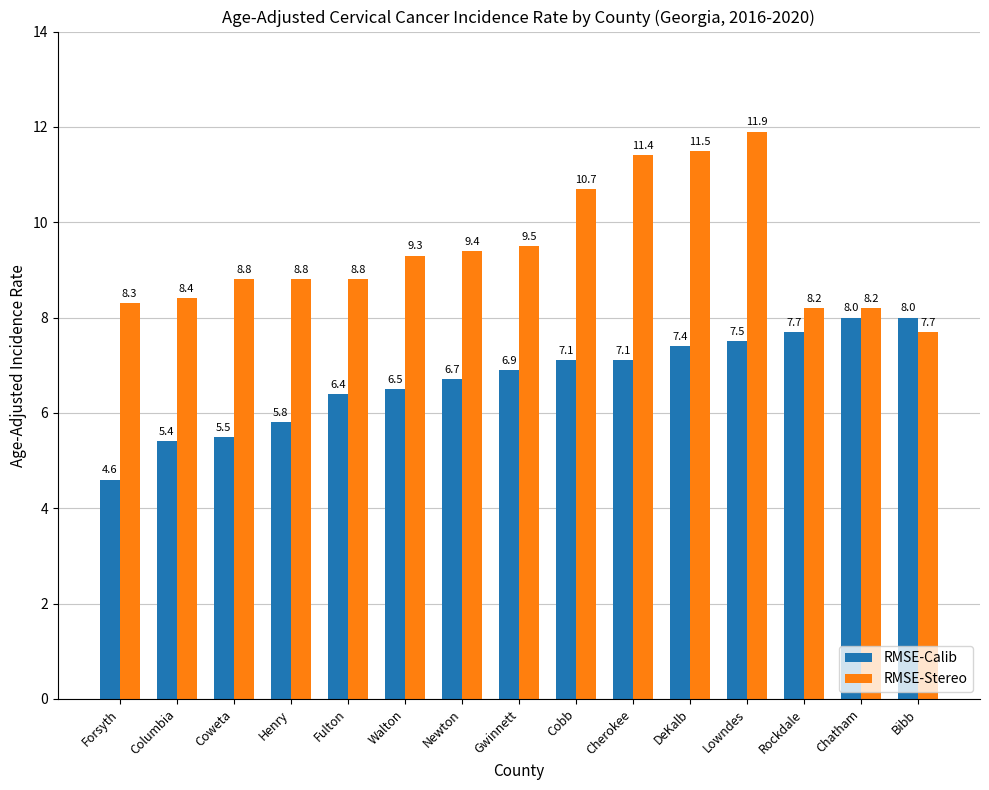

What value does the RMSE-Calib series have at Newton?

6.7